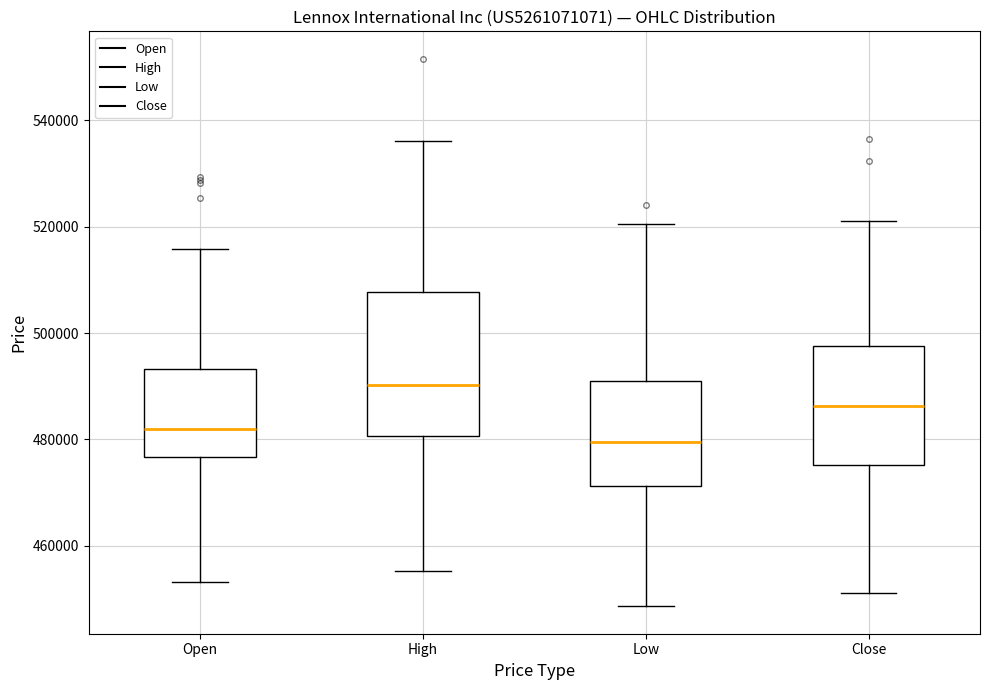

Comparing the boxes themselves (not the whiskers), which one is the tallest?

High